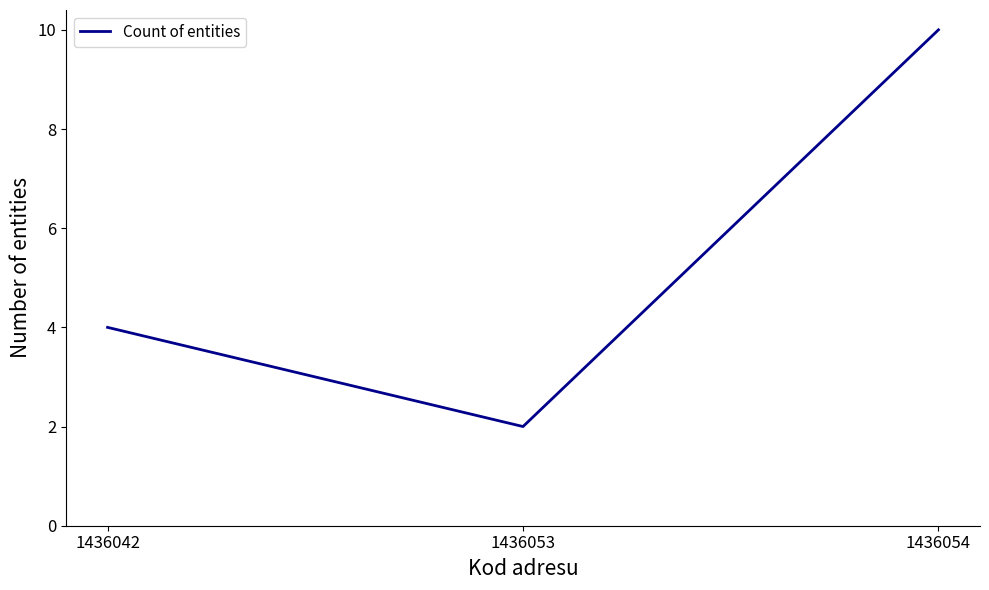

What is the greatest value displayed?

10